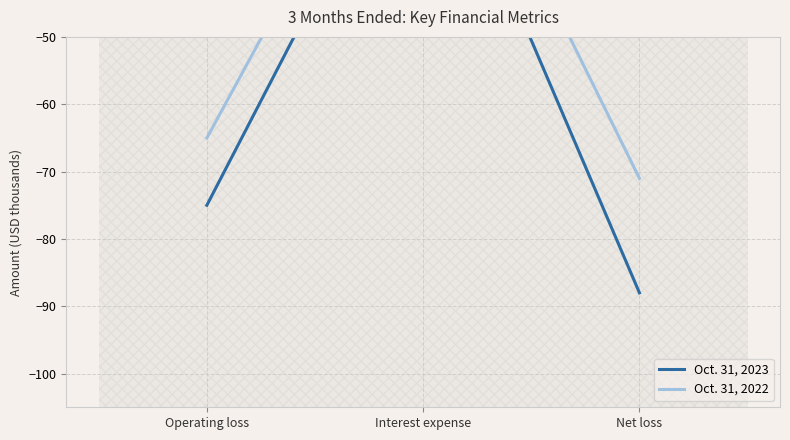

The value of Oct. 31, 2022 at Operating loss is -13. True or false?

False